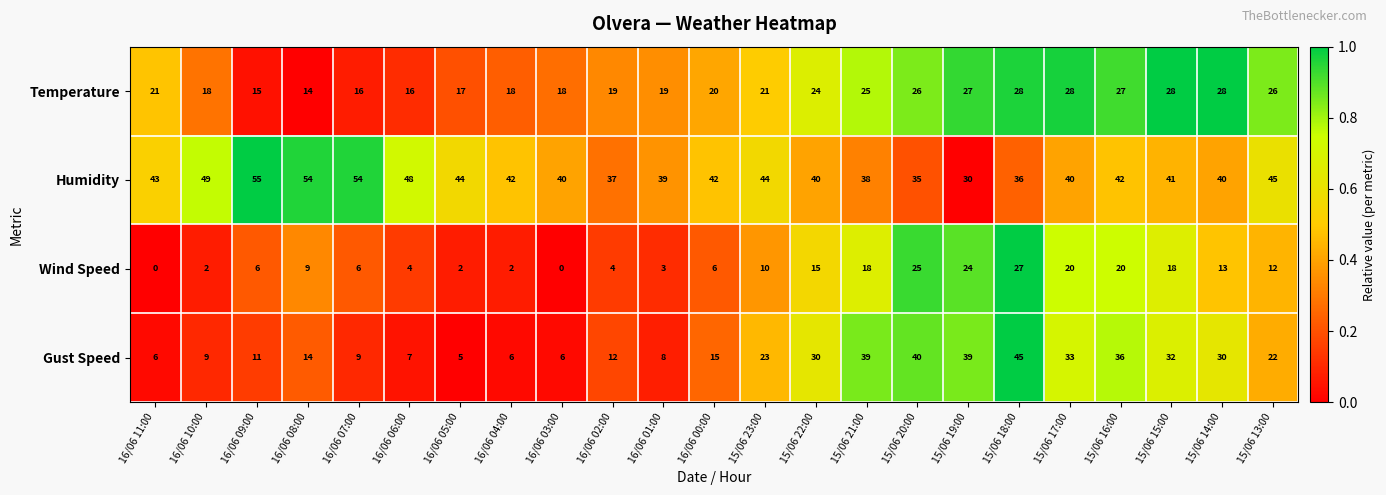

What is the difference between the maximum and minimum values in the Wind Speed series?

27